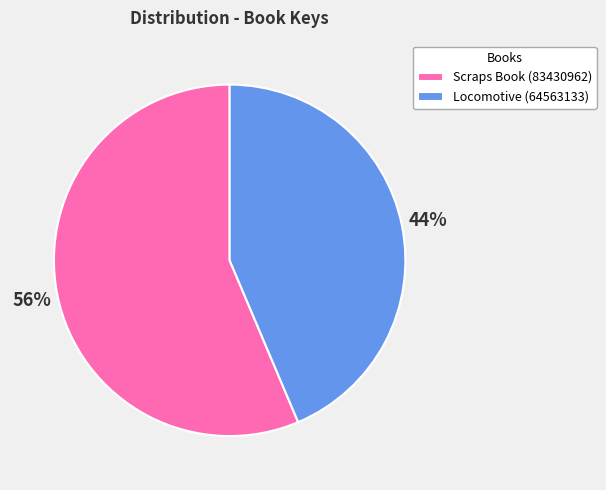

How many segments does this pie chart have?

2